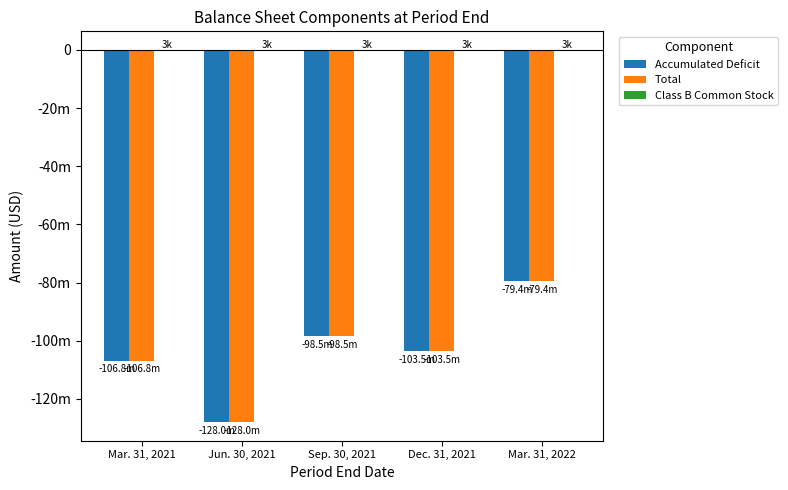

What is the value of the Class B Common Stock bar at the 3rd from the left?

3450